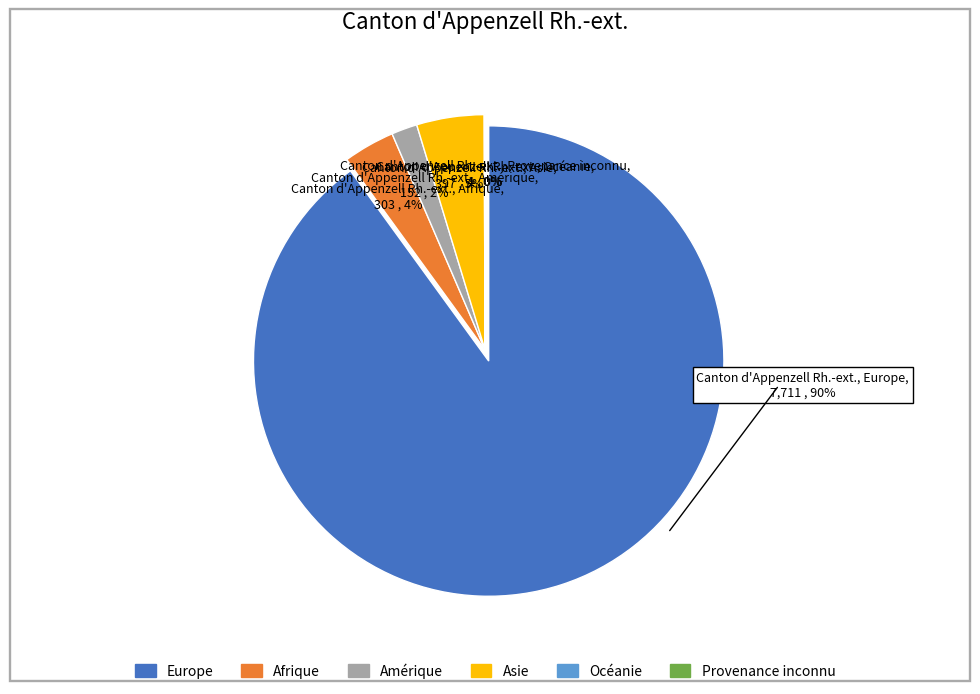

Which category accounts for the majority?

Europe